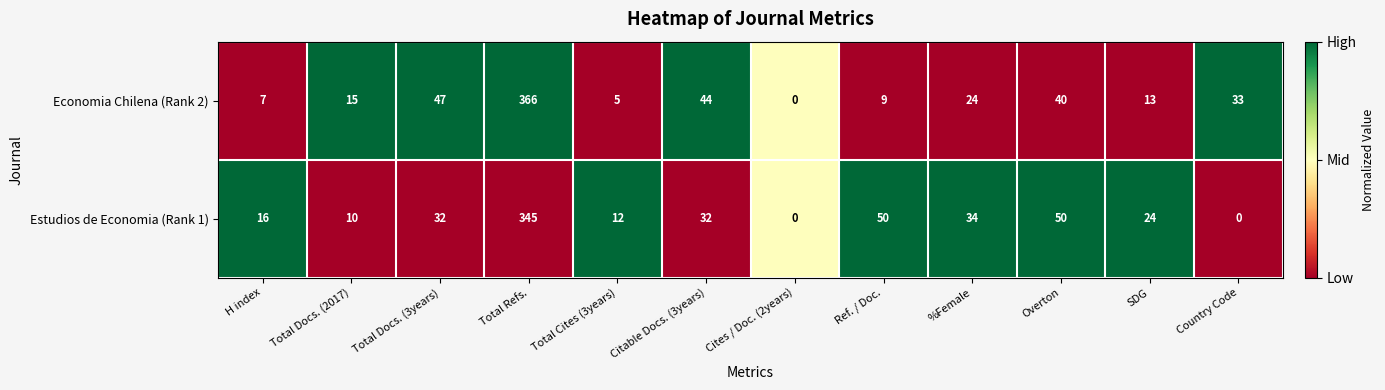

Which category has the highest value across all series?

Total Refs.